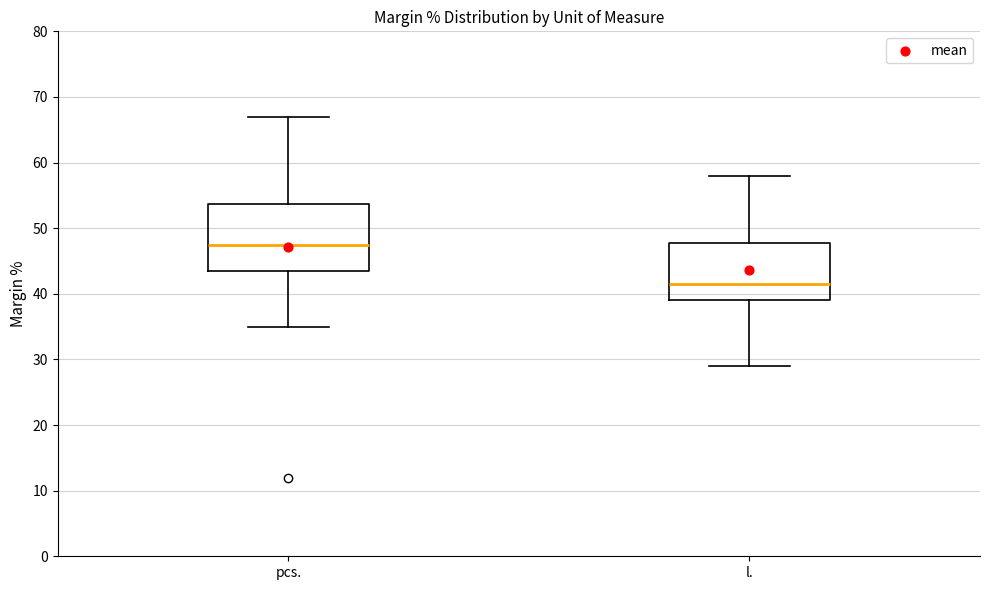

Reading left to right, transcribe this box plot: for each box, give where its median line is, the range the box spans, and where its two whiskers end, as read against the y-axis. The values are not printed on the chart, so give them approximately, as read against the axis.

pcs.: median 48, box 44 to 54, whiskers 35 to 67
l.: median 42, box 39 to 48, whiskers 29 to 58